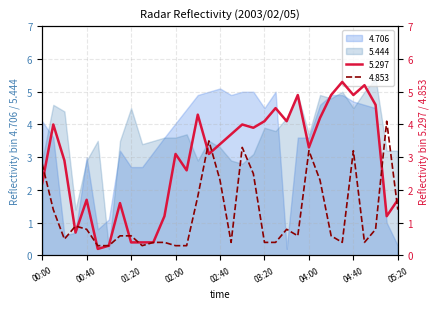

The 5.444 series shows 6.6 at 01:20. True or false?

False